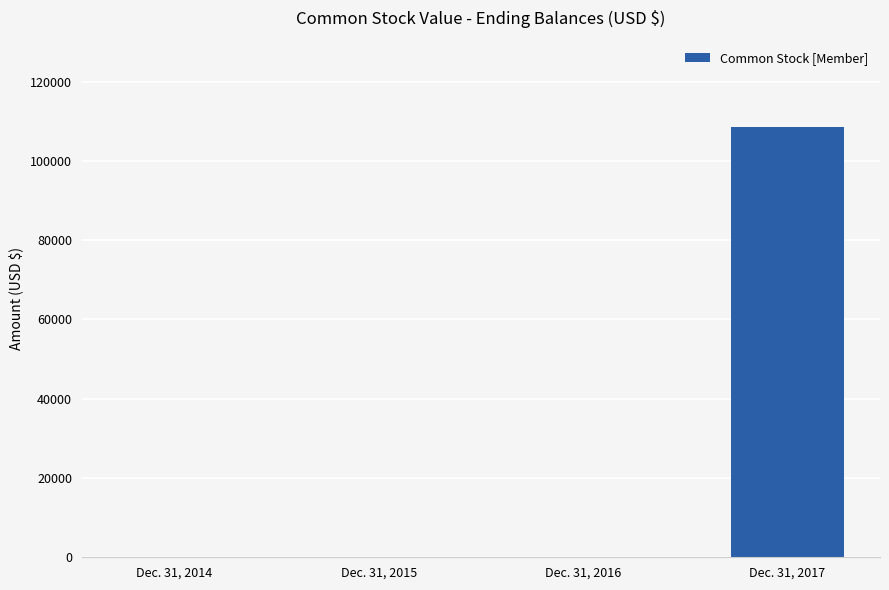

Which label corresponds to the largest value in the chart?

Dec. 31, 2017